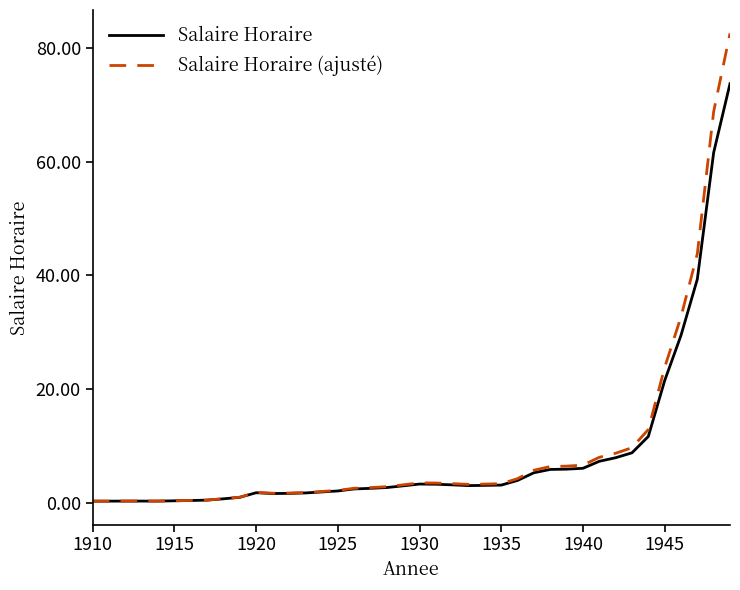

Which series has the largest total across all categories?

Salaire Horaire (ajusté)